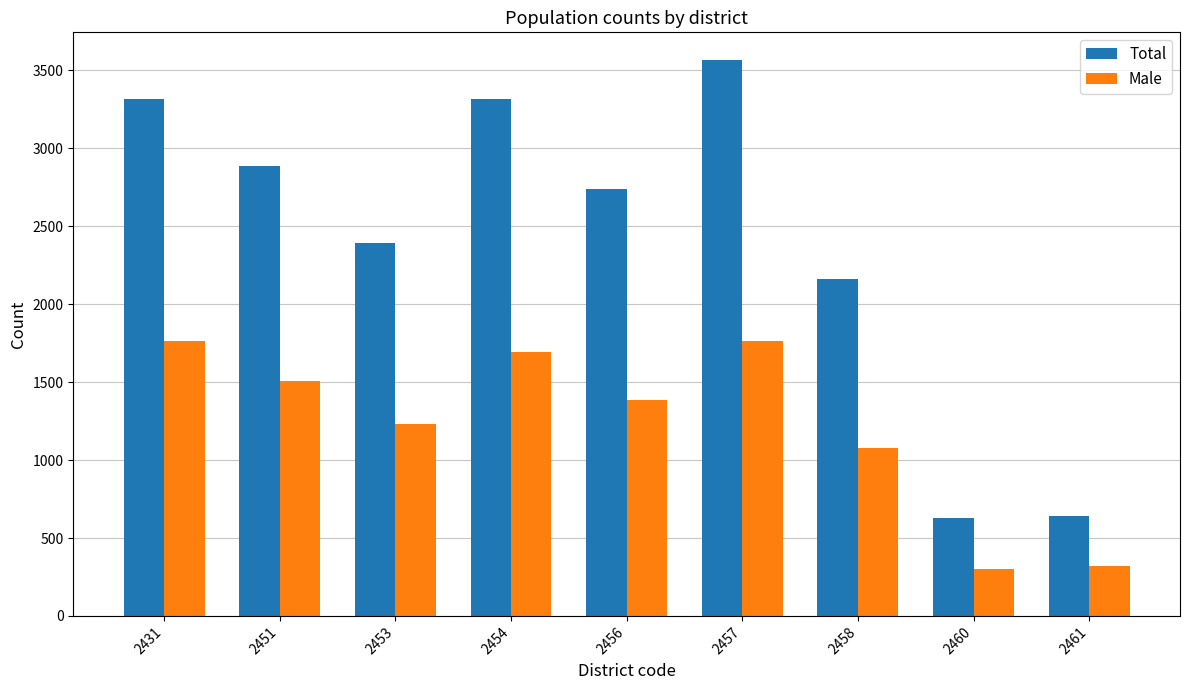

True or false: Total has a value of 3316 at 2431.

True